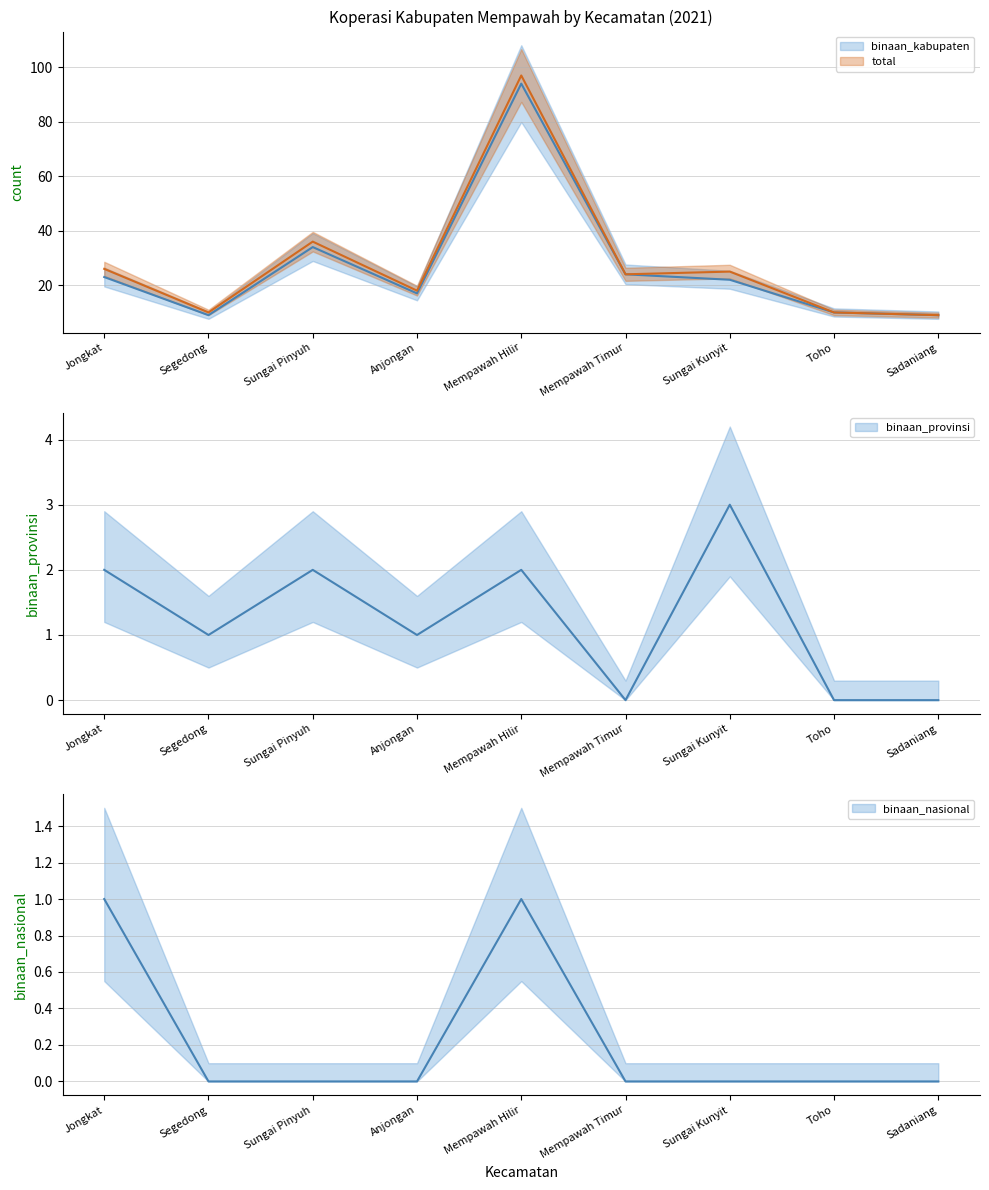

Reading left to right, list all the values displayed in this chart.

binaan_kabupaten: Jongkat=23	Segedong=9	Sungai Pinyuh=34	Anjongan=17	Mempawah Hilir=94	Mempawah Timur=24	Sungai Kunyit=22	Toho=10	Sadaniang=9
binaan_provinsi: Jongkat=2	Segedong=1	Sungai Pinyuh=2	Anjongan=1	Mempawah Hilir=2	Mempawah Timur=0	Sungai Kunyit=3	Toho=0	Sadaniang=0
binaan_nasional: Jongkat=1	Segedong=0	Sungai Pinyuh=0	Anjongan=0	Mempawah Hilir=1	Mempawah Timur=0	Sungai Kunyit=0	Toho=0	Sadaniang=0
total: Jongkat=26	Segedong=10	Sungai Pinyuh=36	Anjongan=18	Mempawah Hilir=97	Mempawah Timur=24	Sungai Kunyit=25	Toho=10	Sadaniang=9